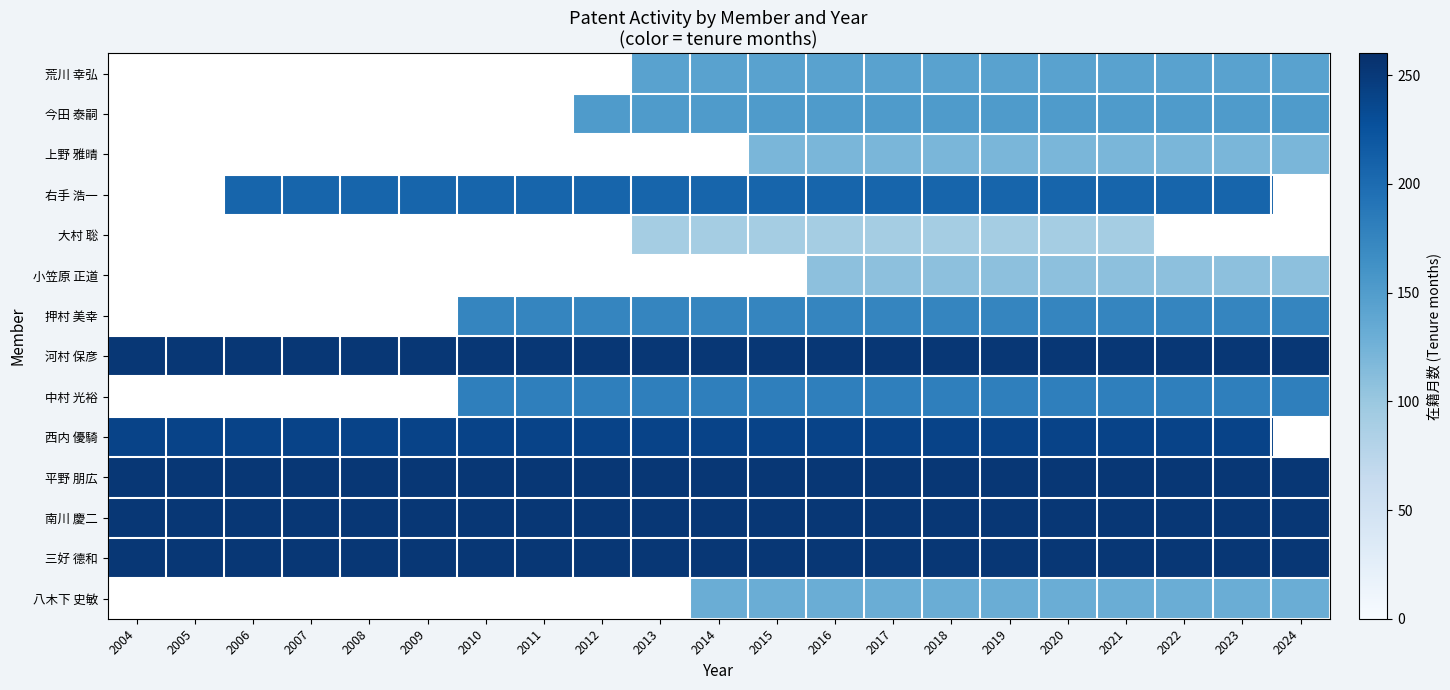

List the labels in order of 小笠原 正道 value, smallest first.

2004, 2005, 2006, 2007, 2008, 2009, 2010, 2011, 2012, 2013, 2014, 2015, 2016, 2017, 2018, 2019, 2020, 2021, 2022, 2023, 2024